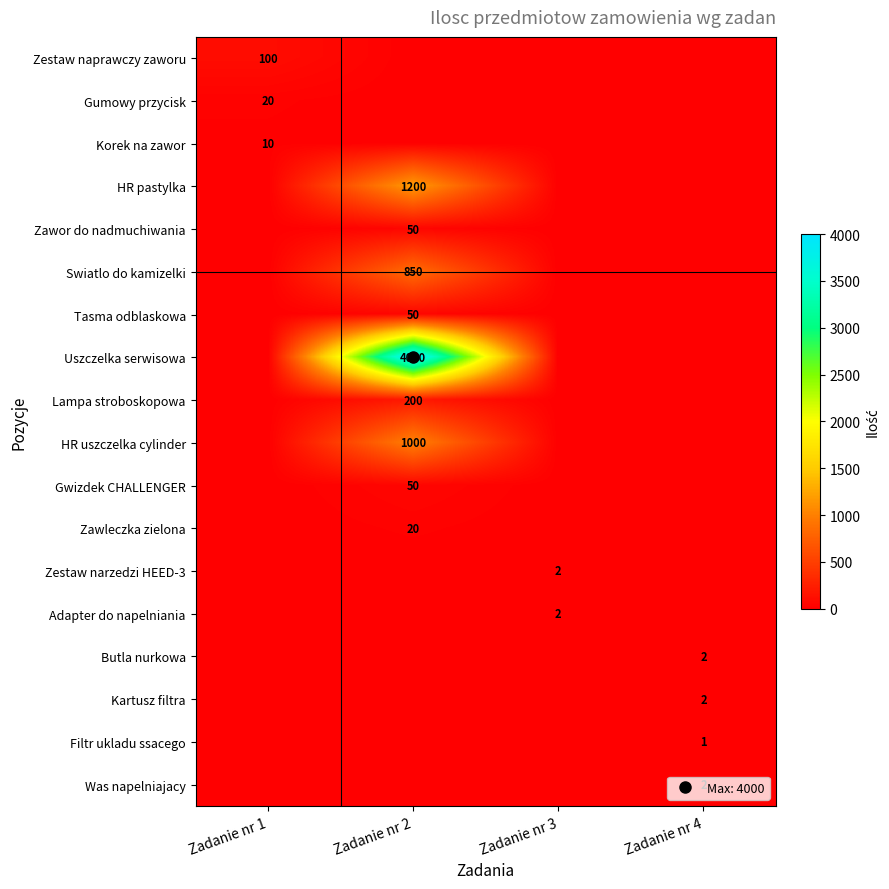

The row_0 series shows 0 at Zadanie nr 3. True or false?

True